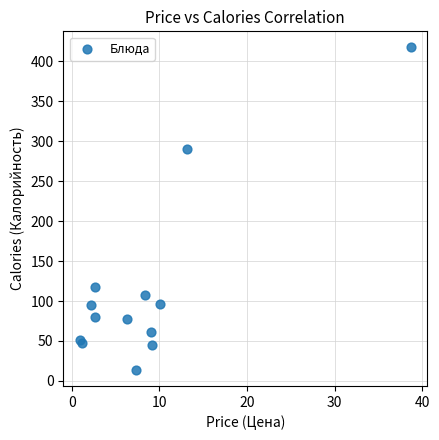

What Y value in the scatter plot is closest to 215?

289.6